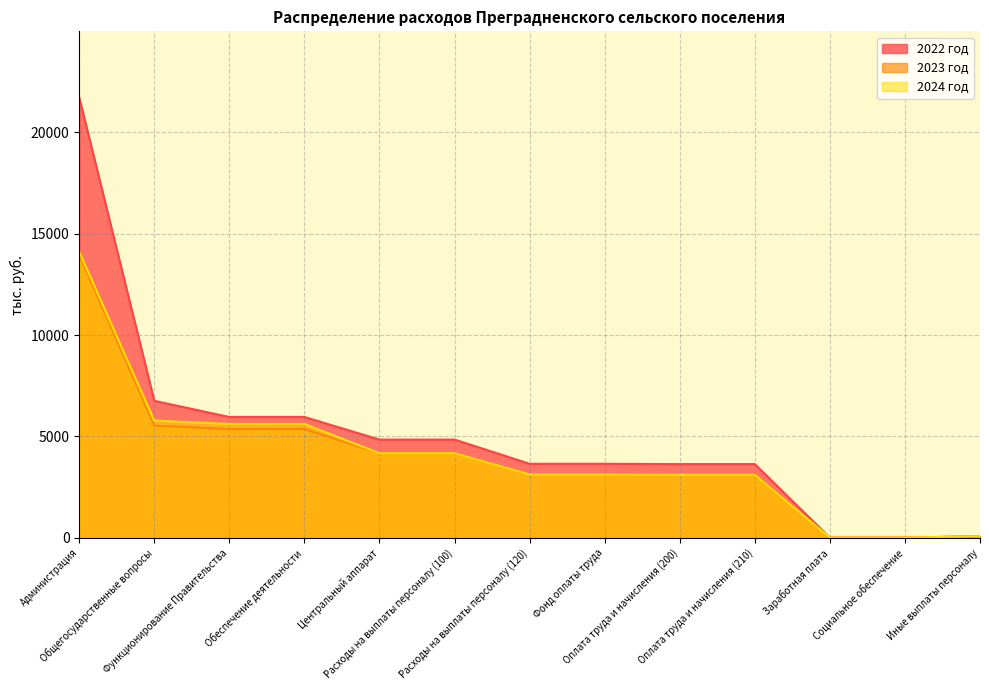

What is the approximate value of 2023 год at Социальное обеспечение?

15.0